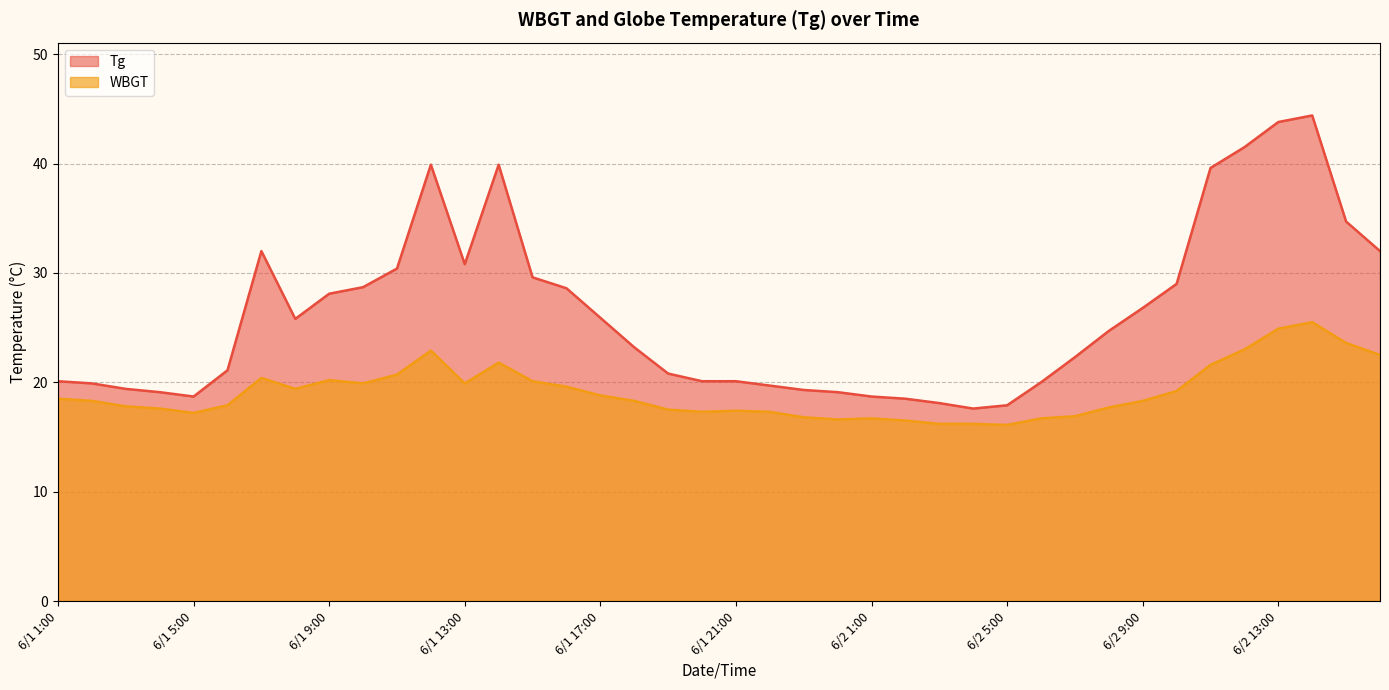

What is the sum of all WBGT values?

763.8